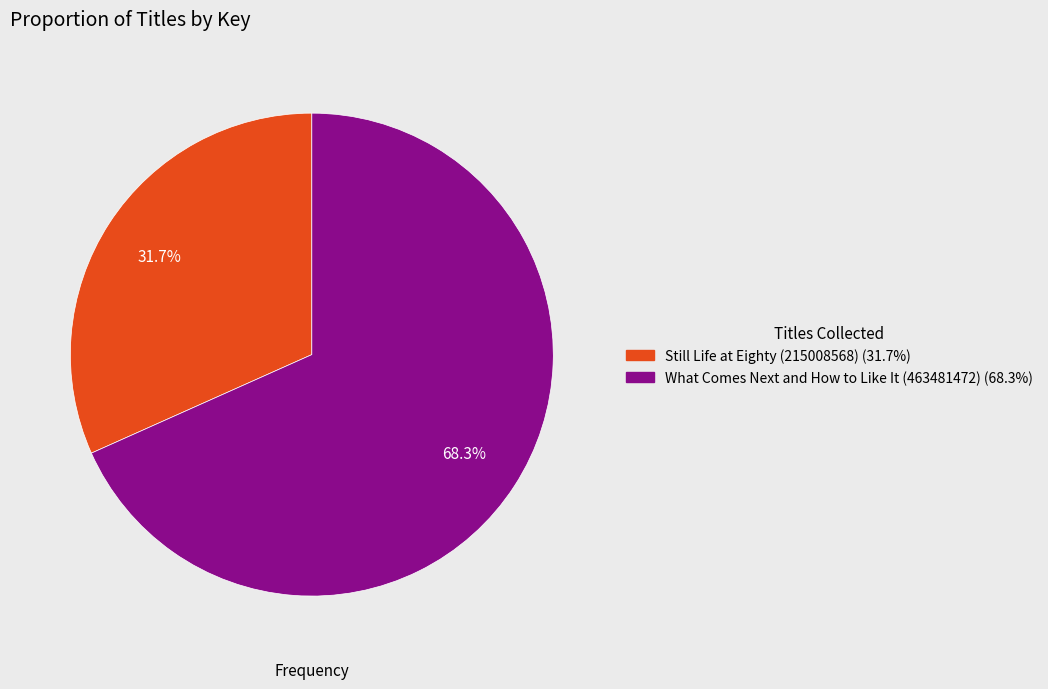

How many segments does this pie chart have?

2